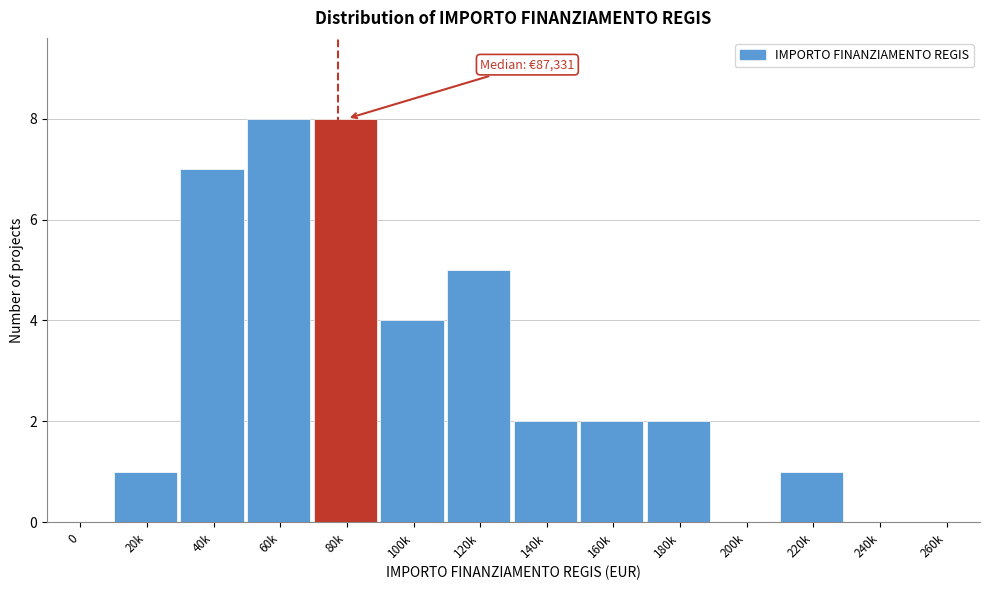

Reading left to right, what are all the values shown in this chart?

0=0	20k=1	40k=7	60k=8	80k=8	100k=4	120k=5	140k=2	160k=2	180k=2	200k=0	220k=1	240k=0	260k=0